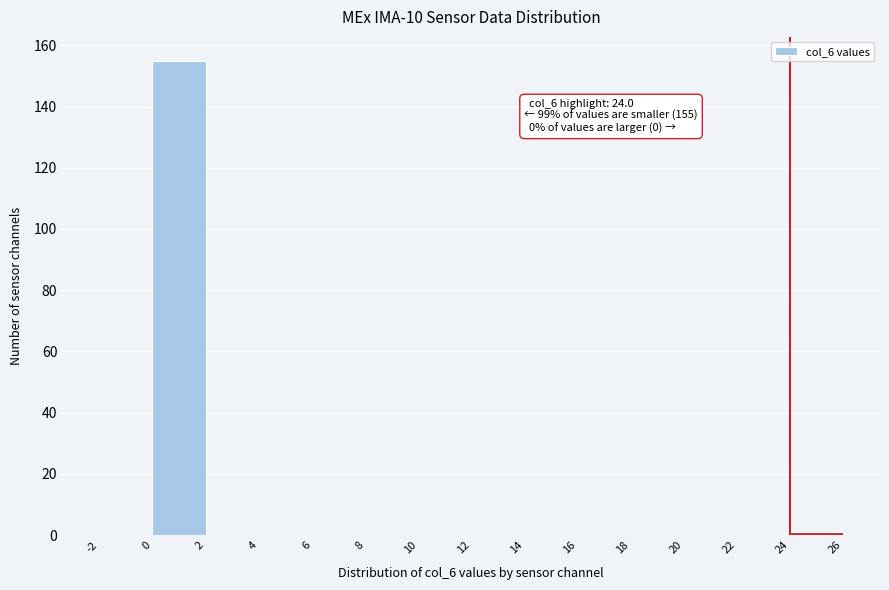

Over which range of the x-axis is the bar tallest?

0 to 2